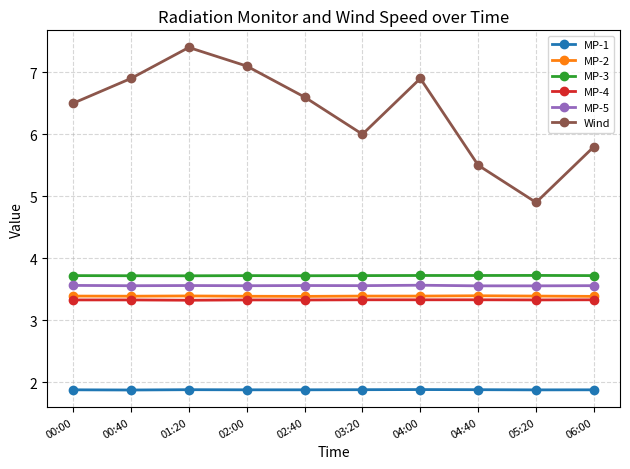

At how many categories does at least one series exceed 2?

10